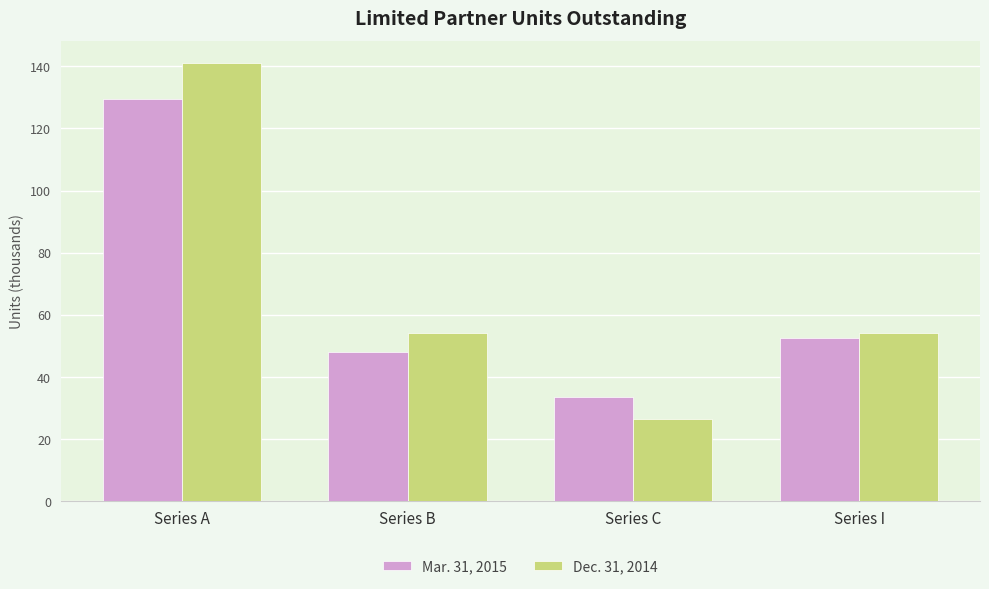

What is the sum of the Mar. 31, 2015 values at Series C and Series I?

85847.6